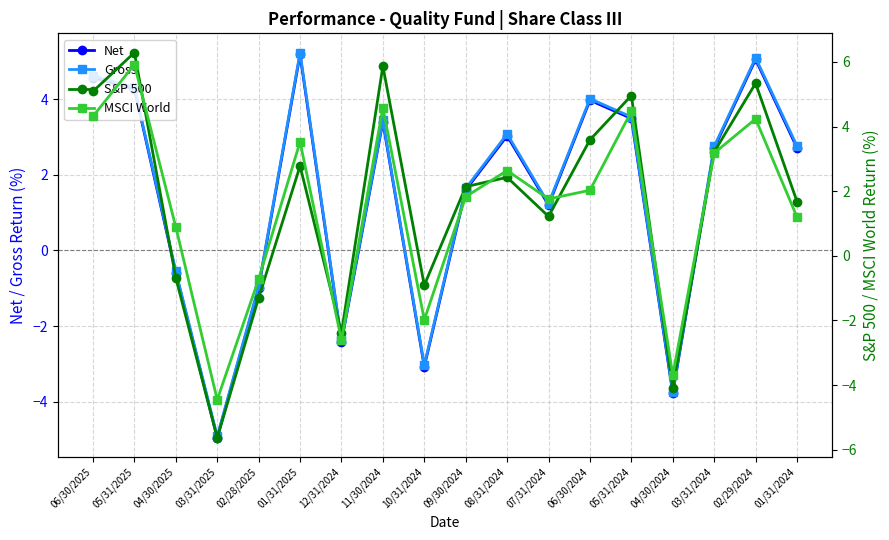

How many values in MSCI World are below zero?

5